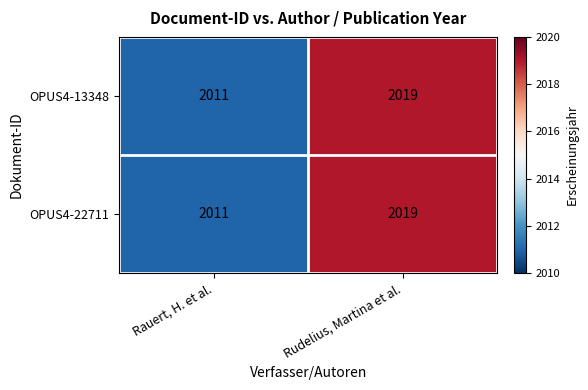

What is the difference between the maximum and minimum values in the OPUS4-13348 series?

8